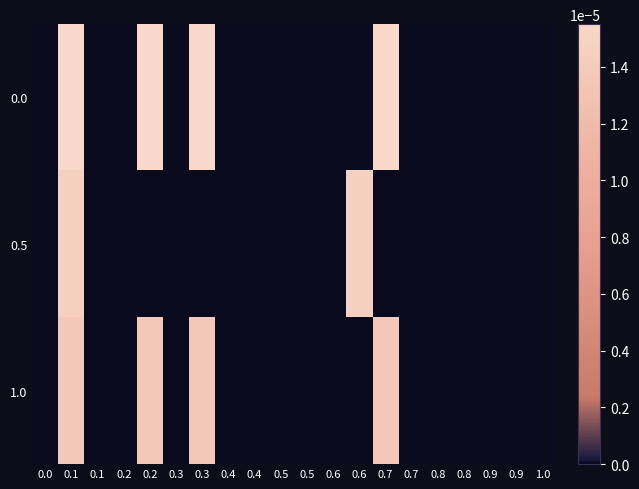

How many categories are shown in the chart?

20